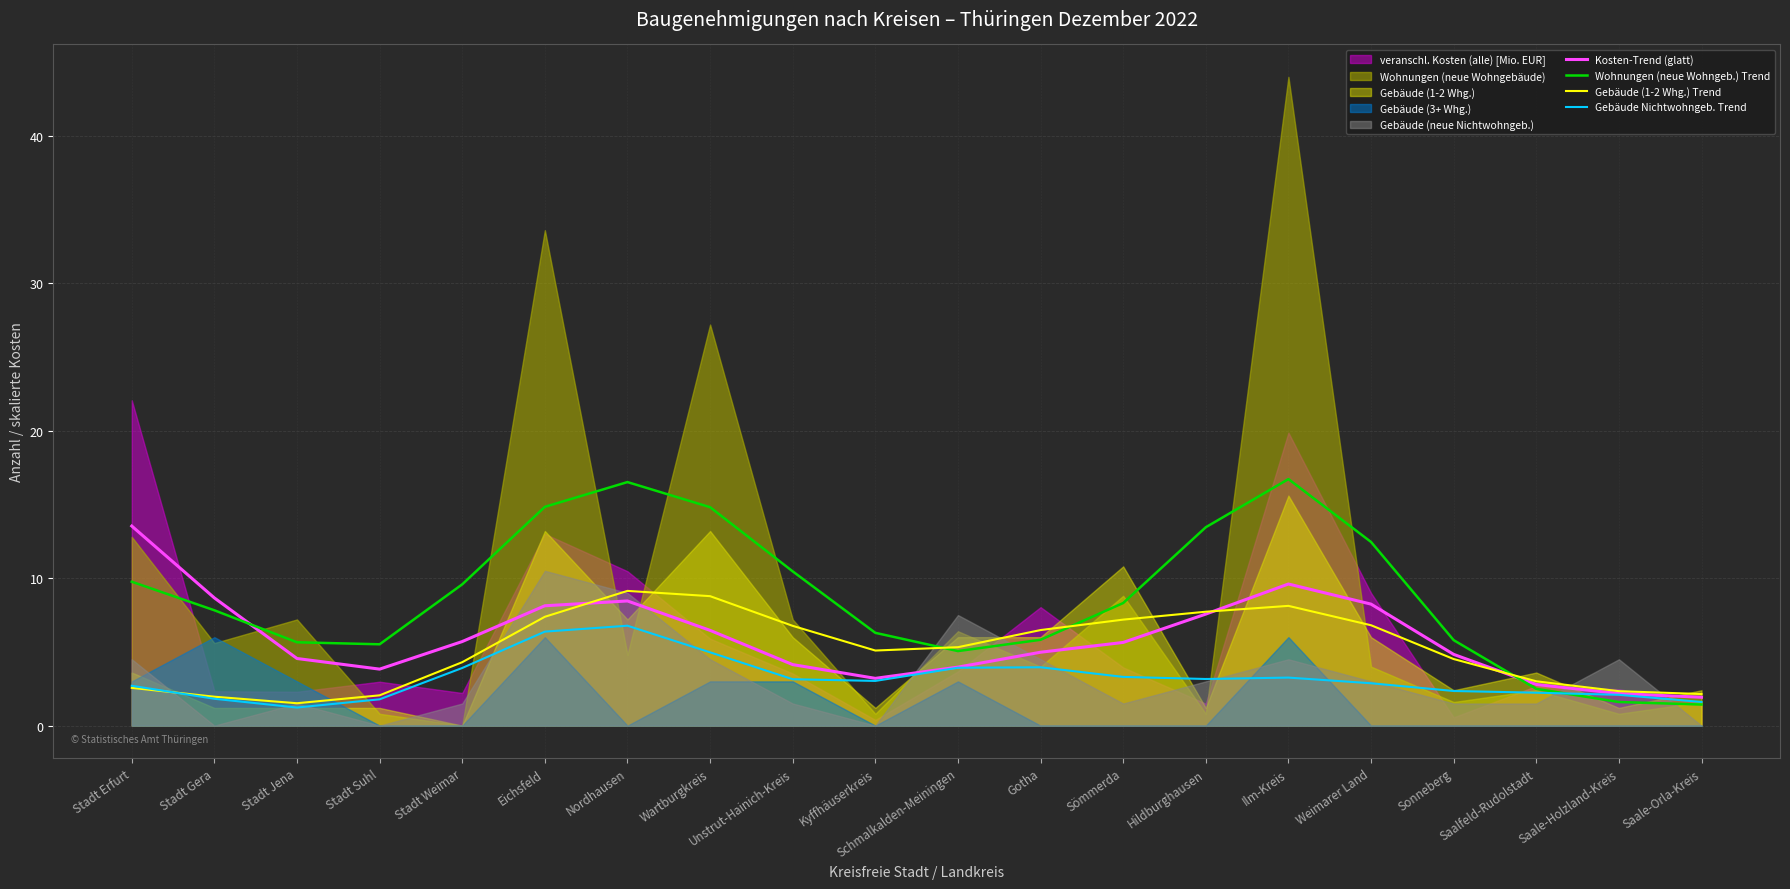

Reading left to right, transcribe all the data shown in this chart.

Kosten-Trend (glatt): 13.5	8.7	4.6	3.8	5.7	8.1	8.5	6.5	4.1	3.2	4.0	5.0	5.6	7.6	9.6	8.2	4.8	2.8	2.2	1.9
Wohnungen (neue Wohngeb.) Trend: 9.8	7.8	5.7	5.5	9.6	14.8	16.5	14.8	10.5	6.3	5.1	5.8	8.3	13.5	16.7	12.5	5.8	2.5	1.6	1.4
Gebäude (1-2 Whg.) Trend: 2.6	2.0	1.5	2.1	4.3	7.4	9.1	8.8	6.8	5.1	5.3	6.5	7.2	7.7	8.1	6.8	4.5	3.0	2.3	2.1
Gebäude Nichtwohngeb. Trend: 2.7	1.8	1.2	1.8	3.9	6.4	6.8	5.0	3.1	3.0	3.9	4.0	3.3	3.2	3.3	2.9	2.3	2.2	2.1	1.6